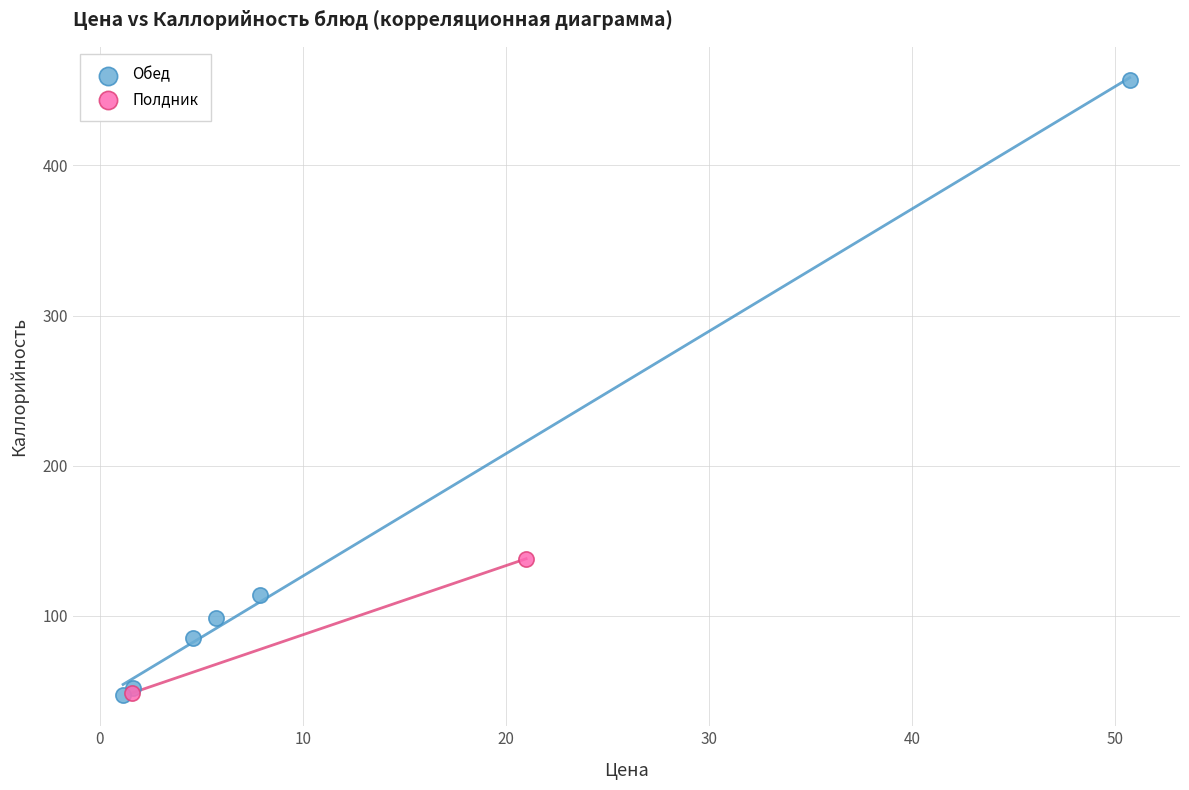

What are all the series names shown in the legend?

Обед, Полдник